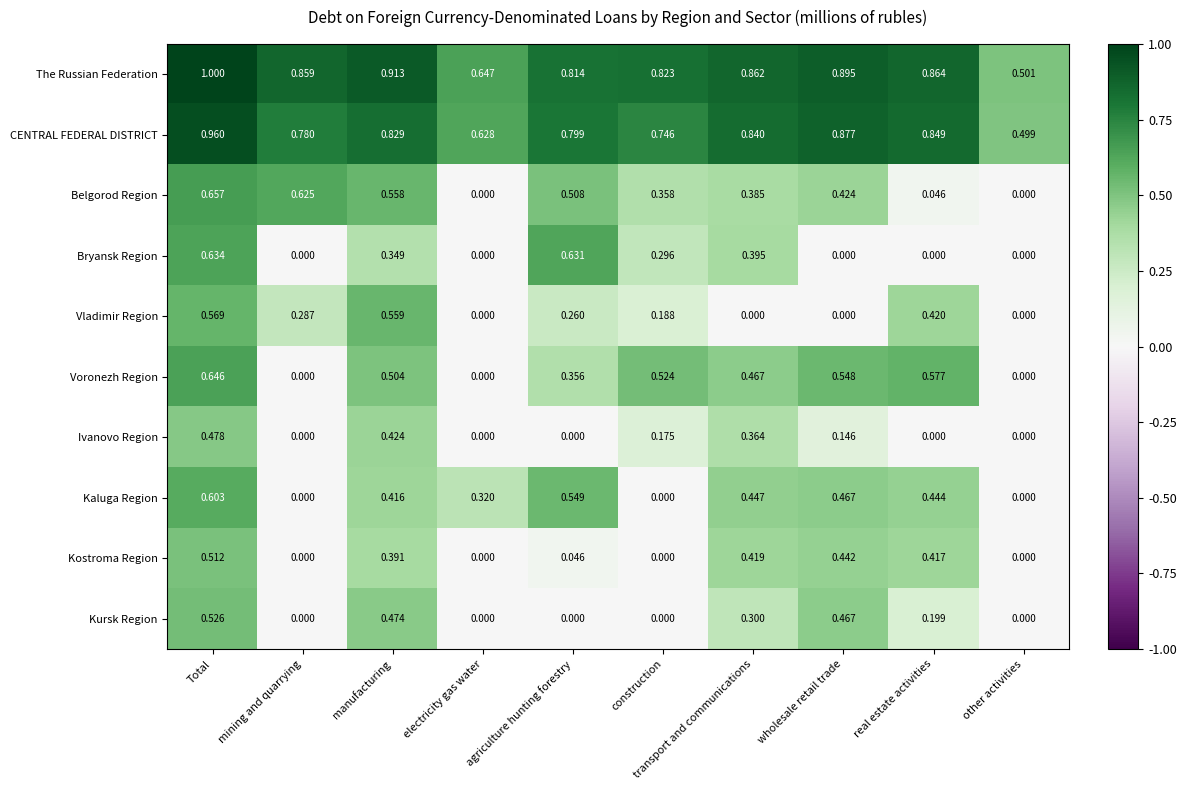

Rank the series by their maximum value, from lowest to highest.

Ivanovo Region, Kostroma Region, Kursk Region, Vladimir Region, Kaluga Region, Bryansk Region, Voronezh Region, Belgorod Region, CENTRAL FEDERAL DISTRICT, The Russian Federation